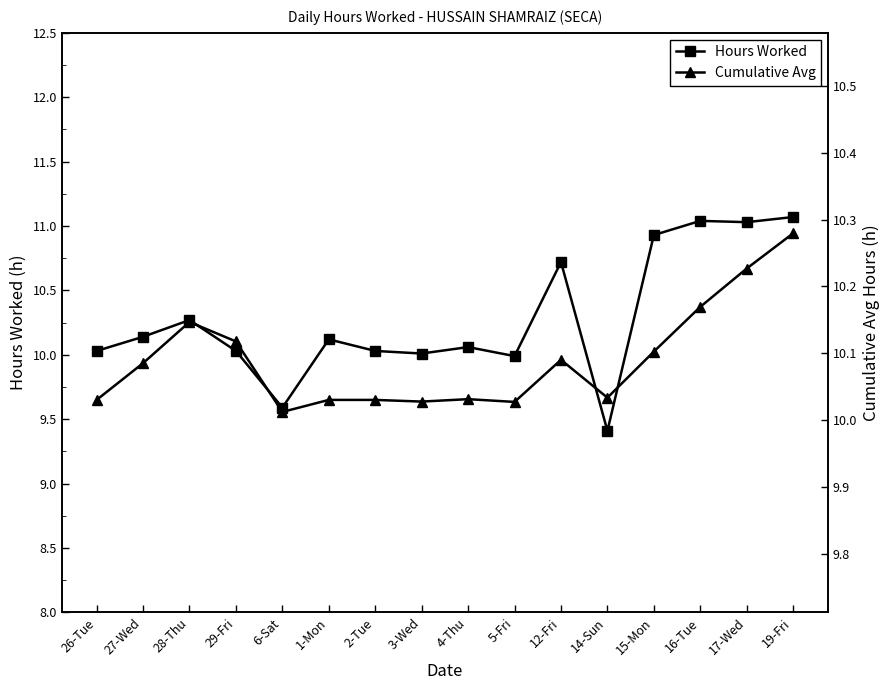

At which category is the sum across all series the highest?

19-Fri